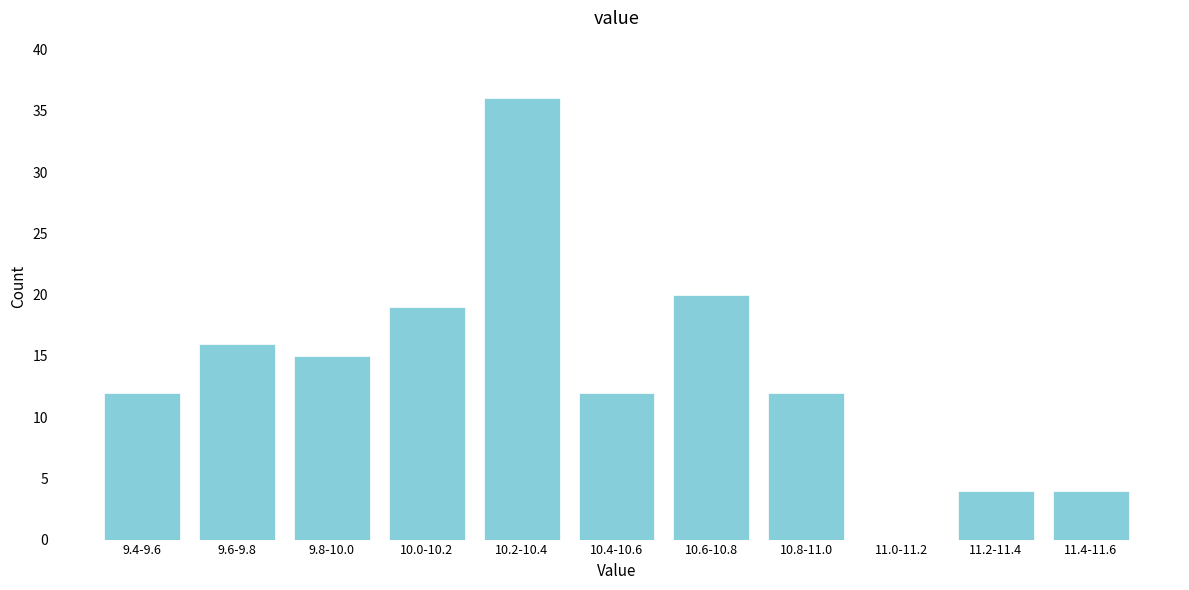

Reading left to right, what are all the values shown in this chart?

9.4-9.6=12	9.6-9.8=16	9.8-10.0=15	10.0-10.2=19	10.2-10.4=36	10.4-10.6=12	10.6-10.8=20	10.8-11.0=12	11.0-11.2=0	11.2-11.4=4	11.4-11.6=4